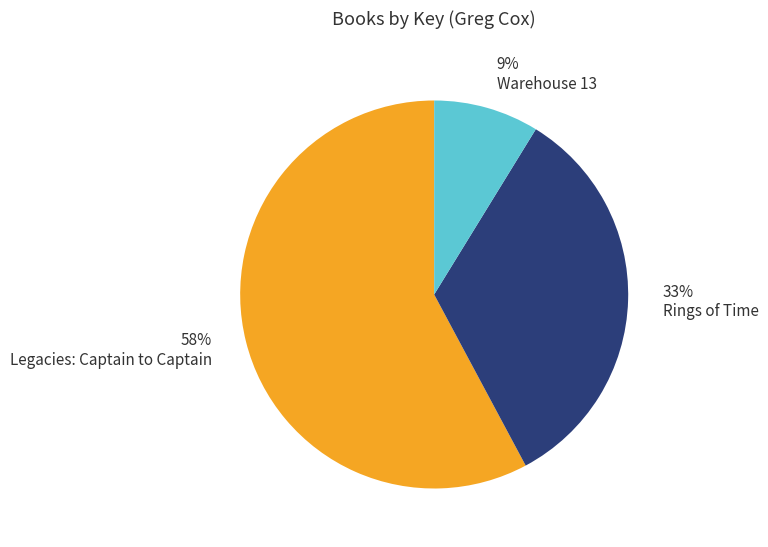

What percentage is the Legacies: Captain to Captain slice, to the nearest percent?

58%